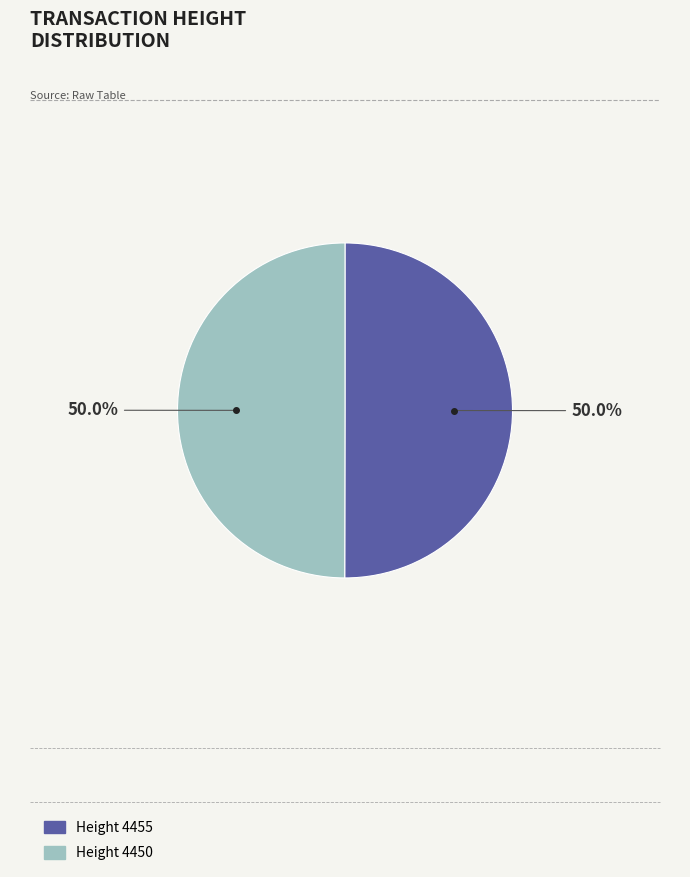

How many segments does this pie chart have?

2